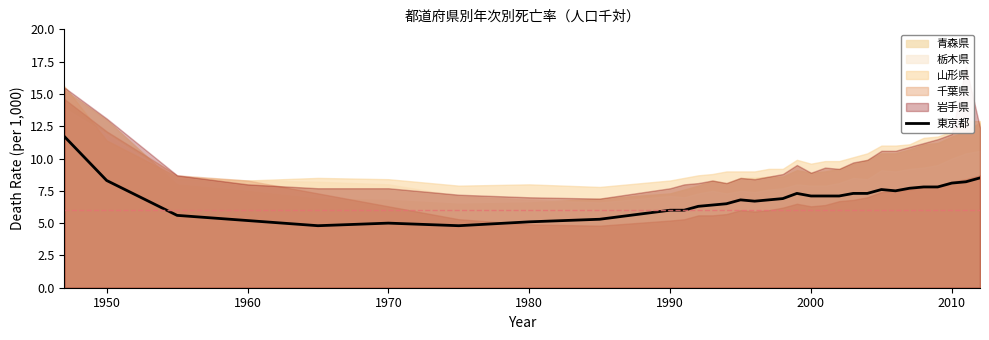

True or false: 東京都 has a value of 1.2 at 1990.

False